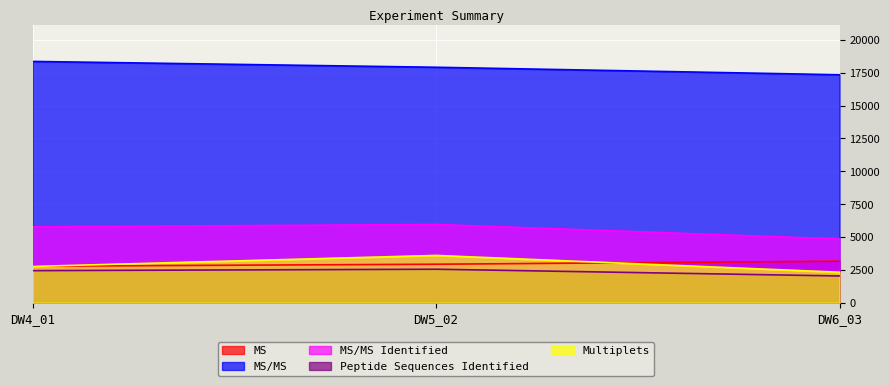

Where is MS nearest to the value 2967?

DW5_02